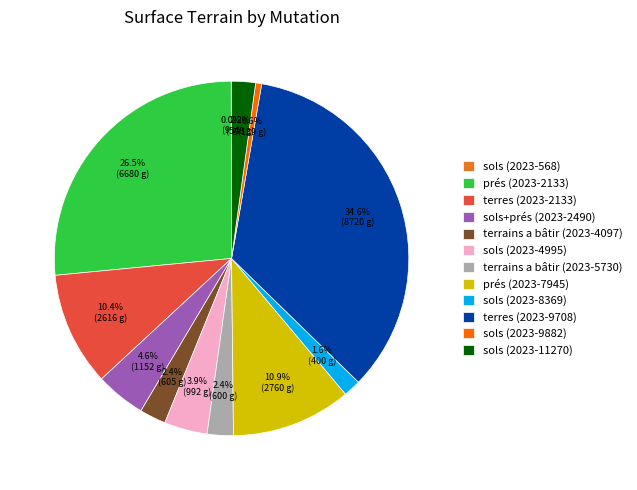

What is the total percentage of prés (2023-7945) and sols (2023-9882)?

11.5%